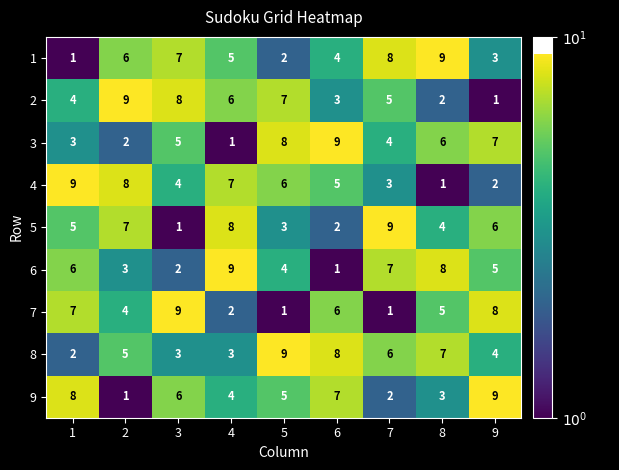

At which label is 1 closest to 5?

4